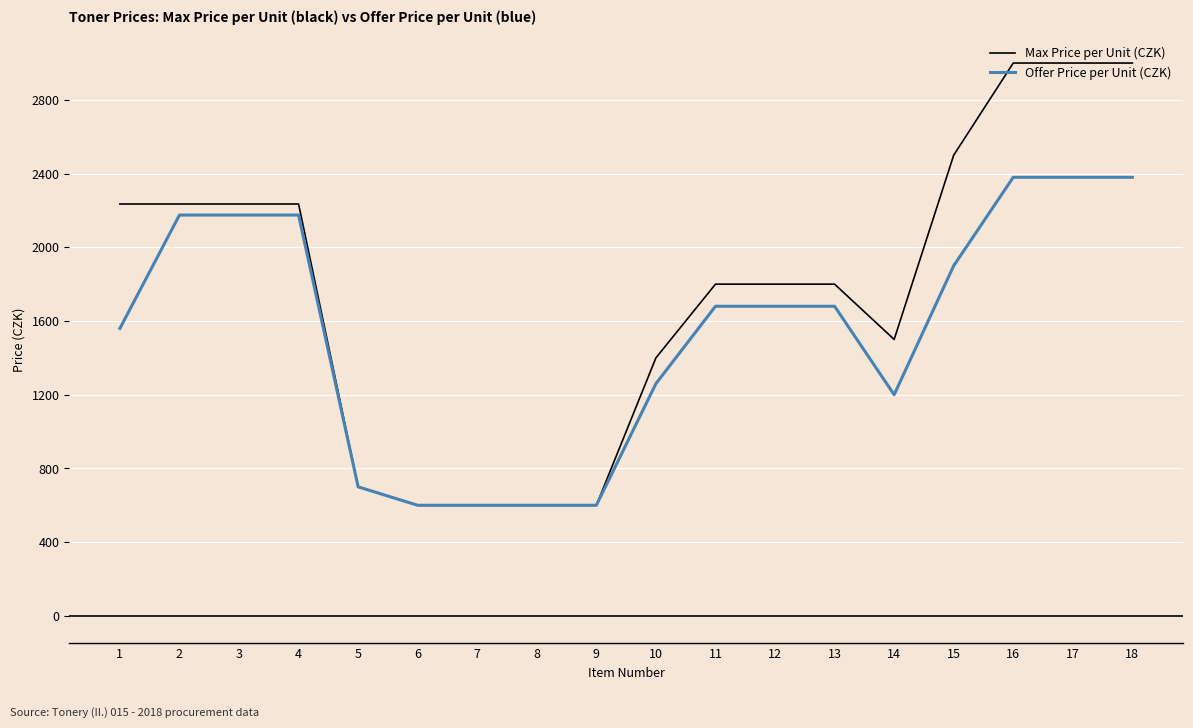

How many values in the Offer Price per Unit (CZK) series are below 1680?

8